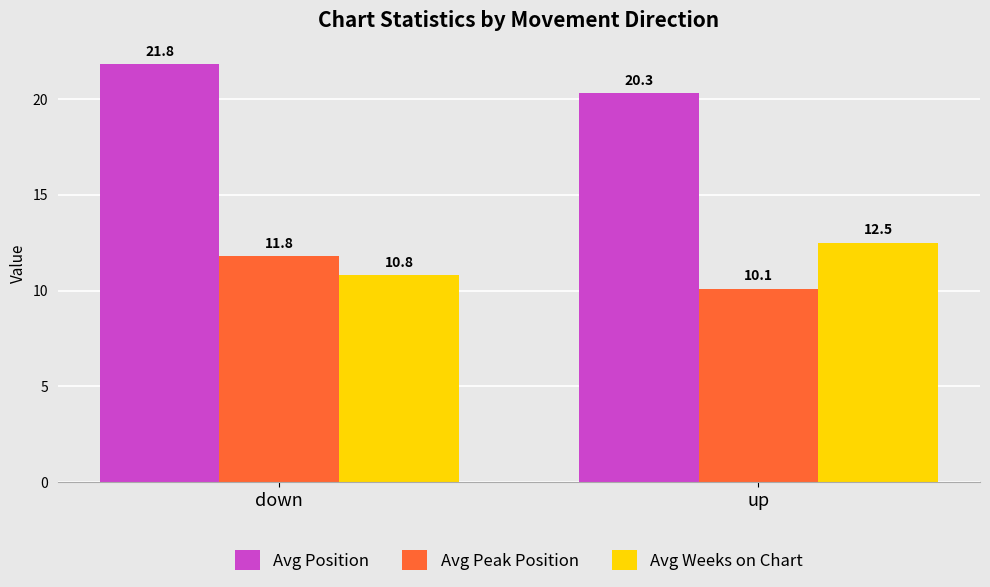

What position from the left is up?

2